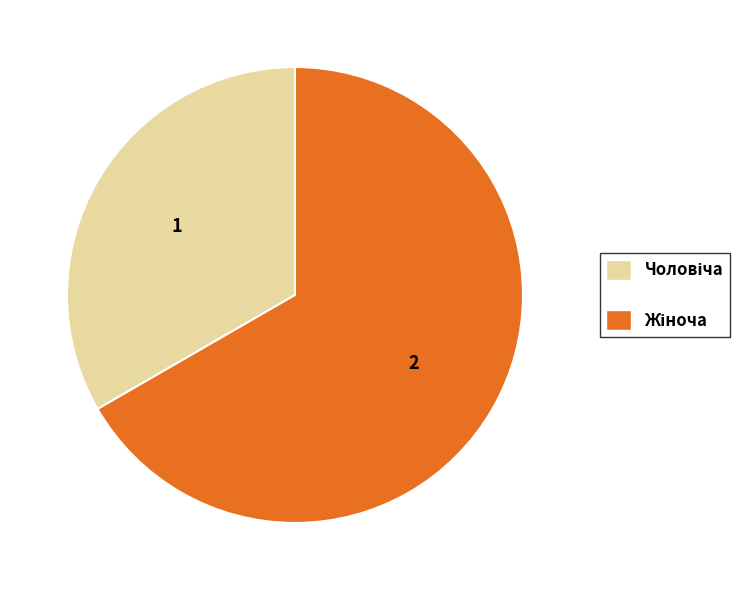

Is there any slice that represents more than half of the pie?

Yes